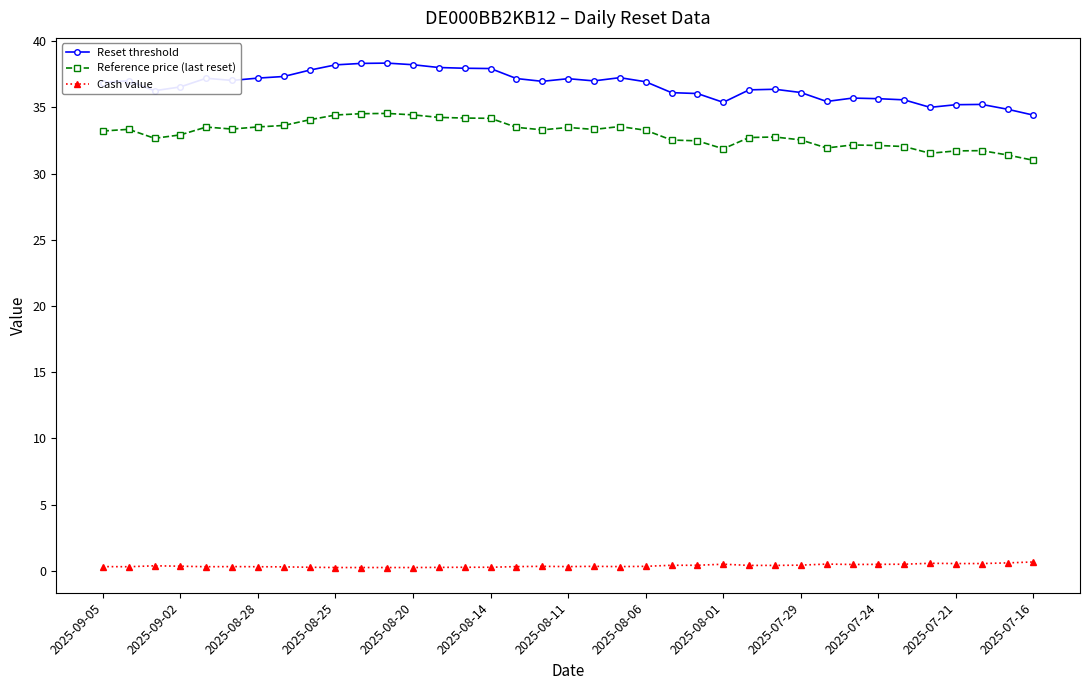

Which series has the widest spread of values?

Reset threshold